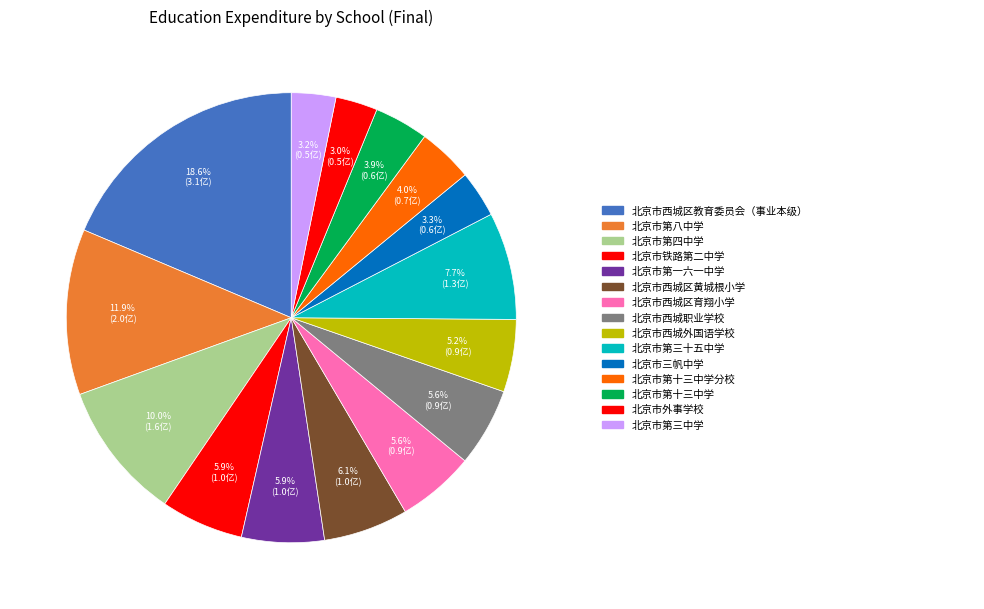

How many slices are in this pie chart?

15